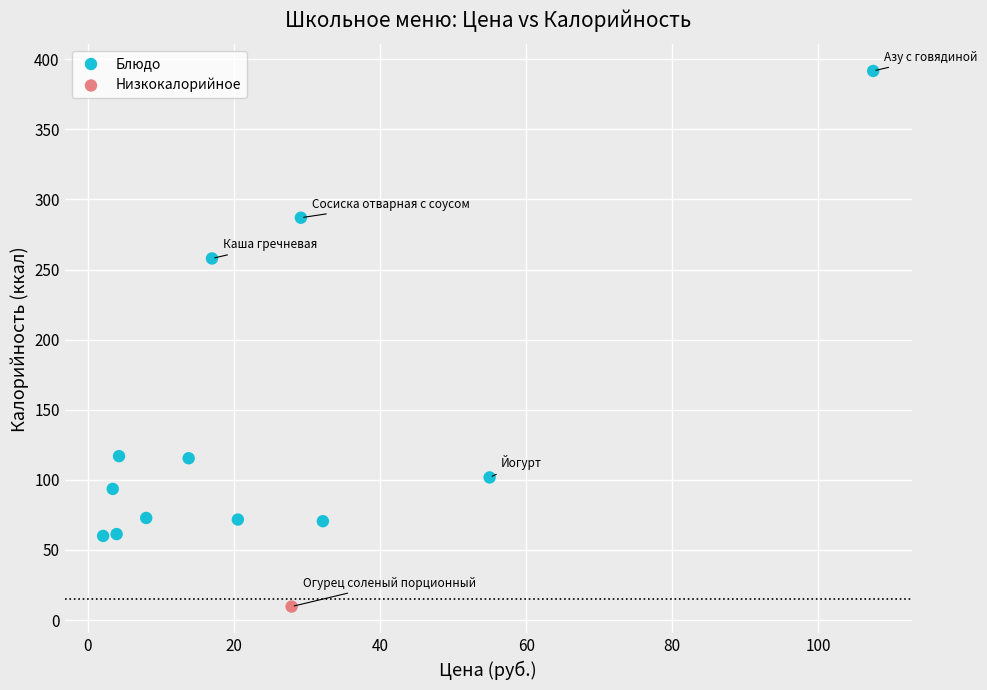

What are all the series names shown in the legend?

Блюдо, Низкокалорийное